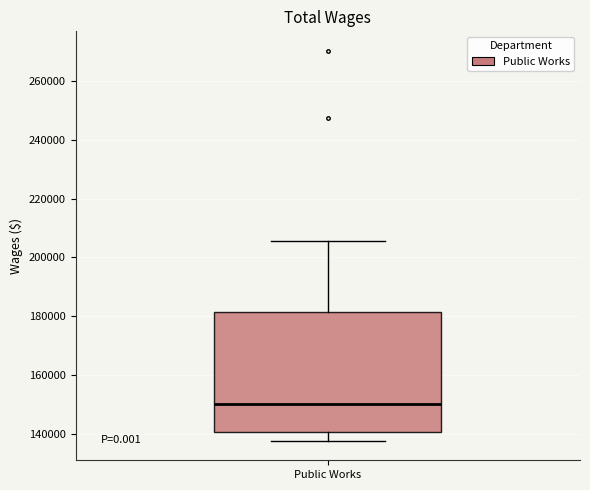

Where is the upper edge of the box for Public Works on the y-axis? The values are not printed on the chart, so give them approximately, as read against the axis.

182000